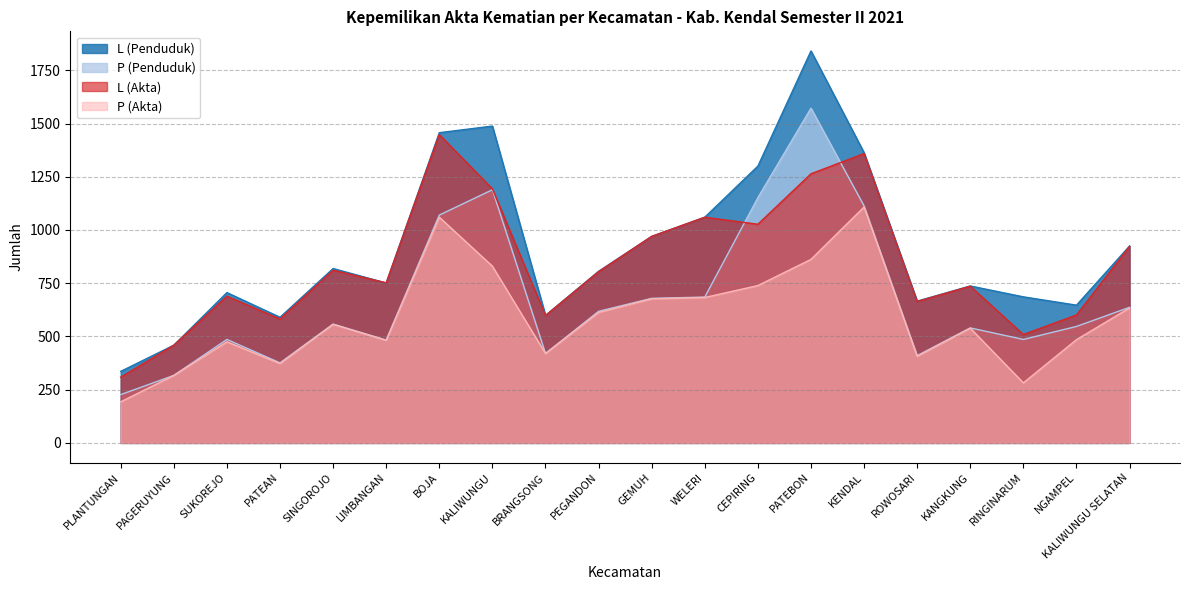

True or false: P (Akta) and L (Akta) cross at least once.

False